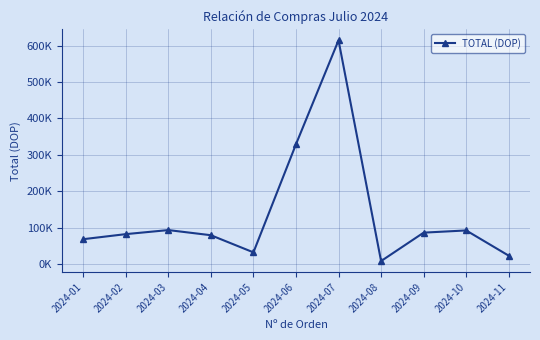

Reading left to right, list all the values displayed in this chart.

2024-01=68013.8	2024-02=81910.0	2024-03=93042.3	2024-04=78930.0	2024-05=31832.1	2024-06=328754.8	2024-07=614279.9	2024-08=7910.0	2024-09=85998.7	2024-10=92064.0	2024-11=22719.2